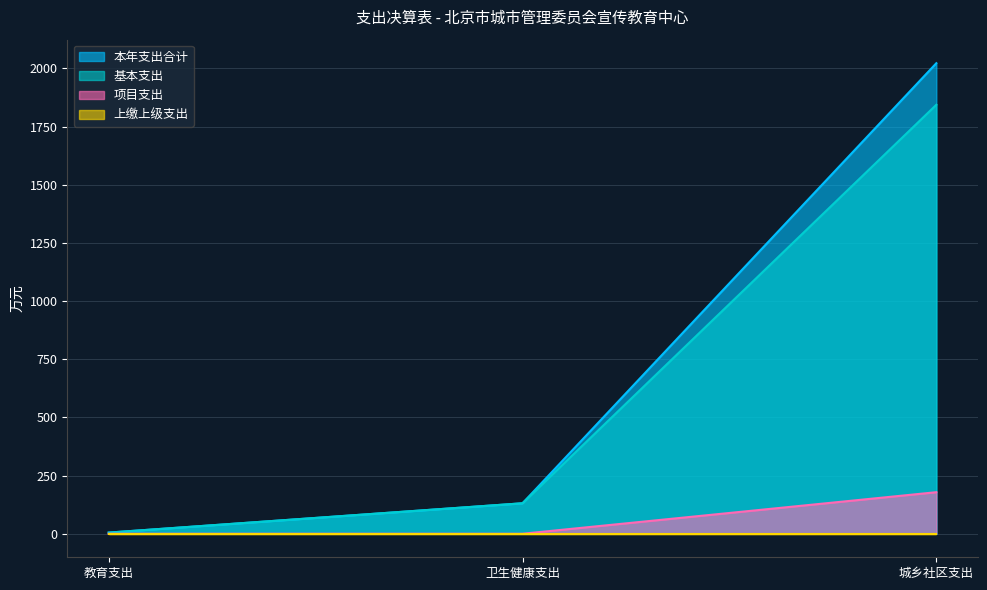

Which series has the largest range (max minus min)?

本年支出合计